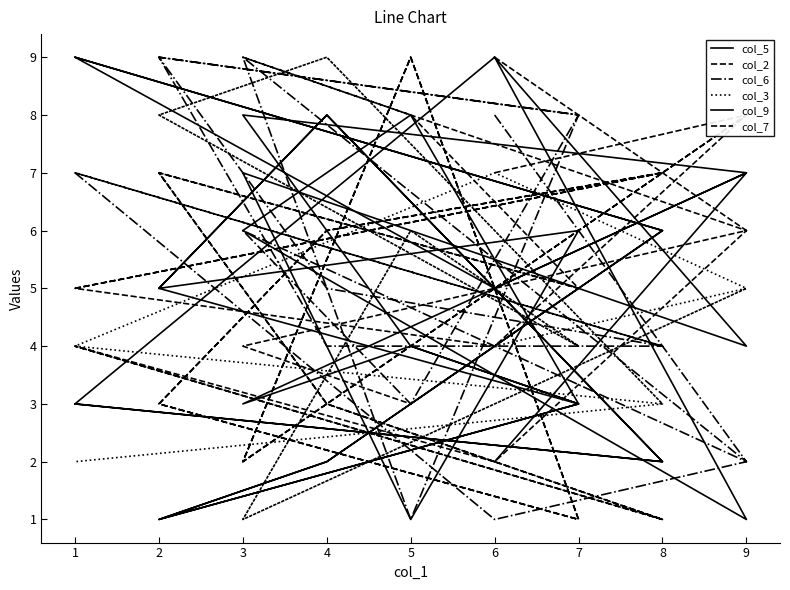

Which series has the widest spread of values?

col_5